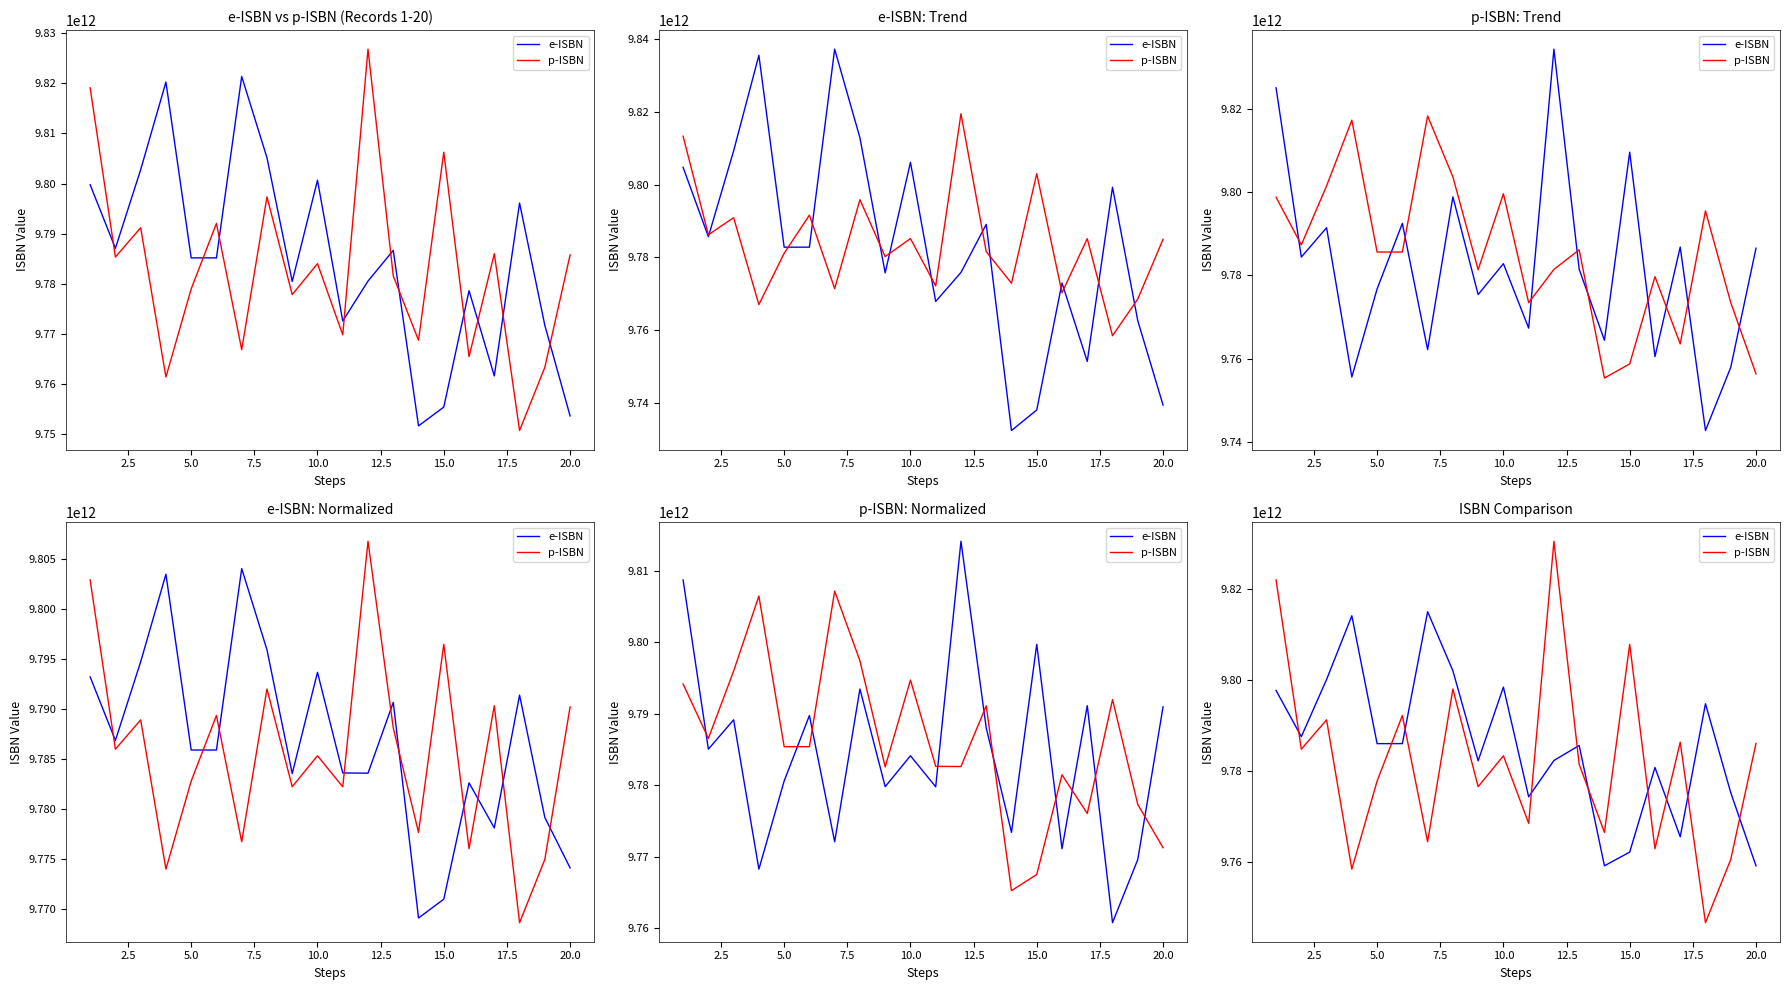

What is the smallest value displayed?

9746700480722.6